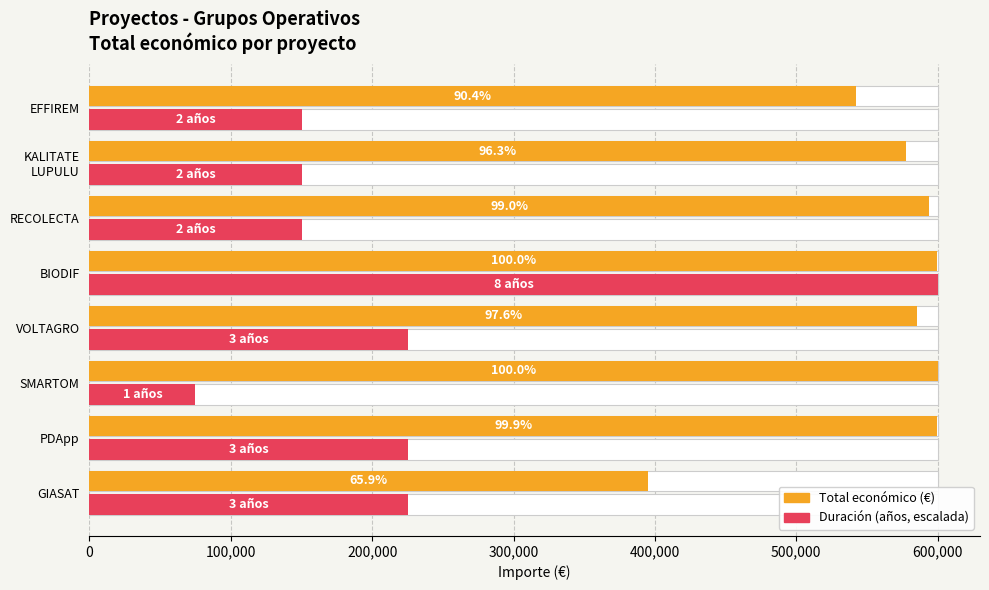

What is the difference between the highest and lowest values at PDApp?

374480